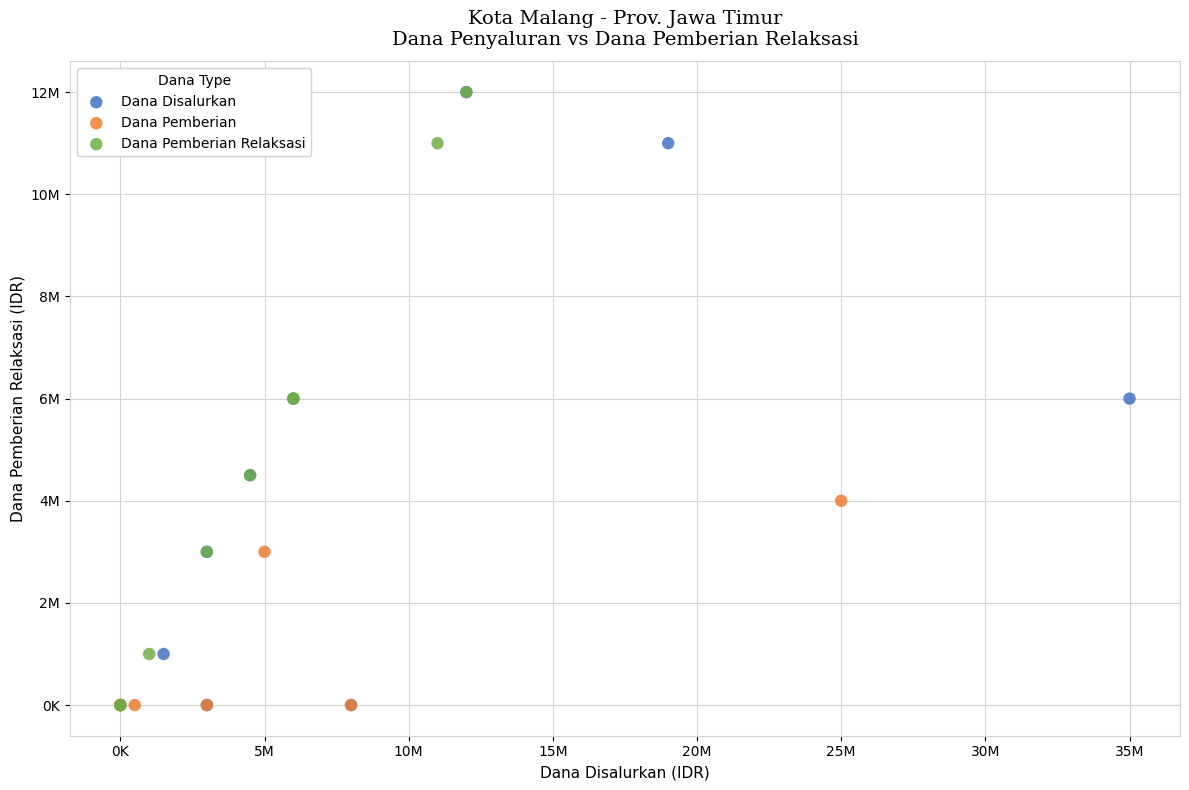

What are all the series names shown in the legend?

Dana Disalurkan, Dana Pemberian, Dana Pemberian Relaksasi